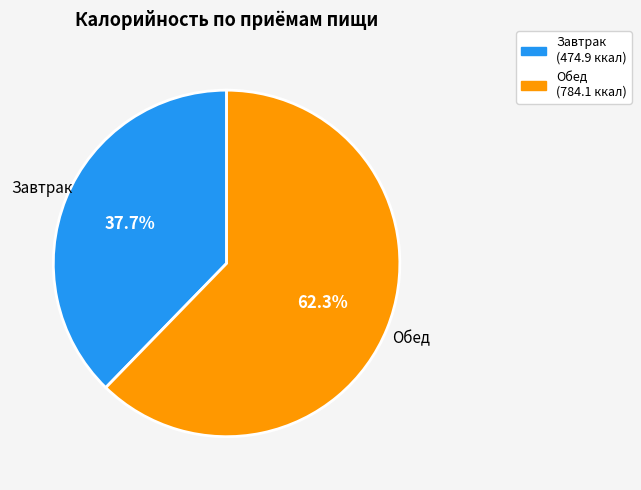

What is the largest slice in the pie chart?

Обед